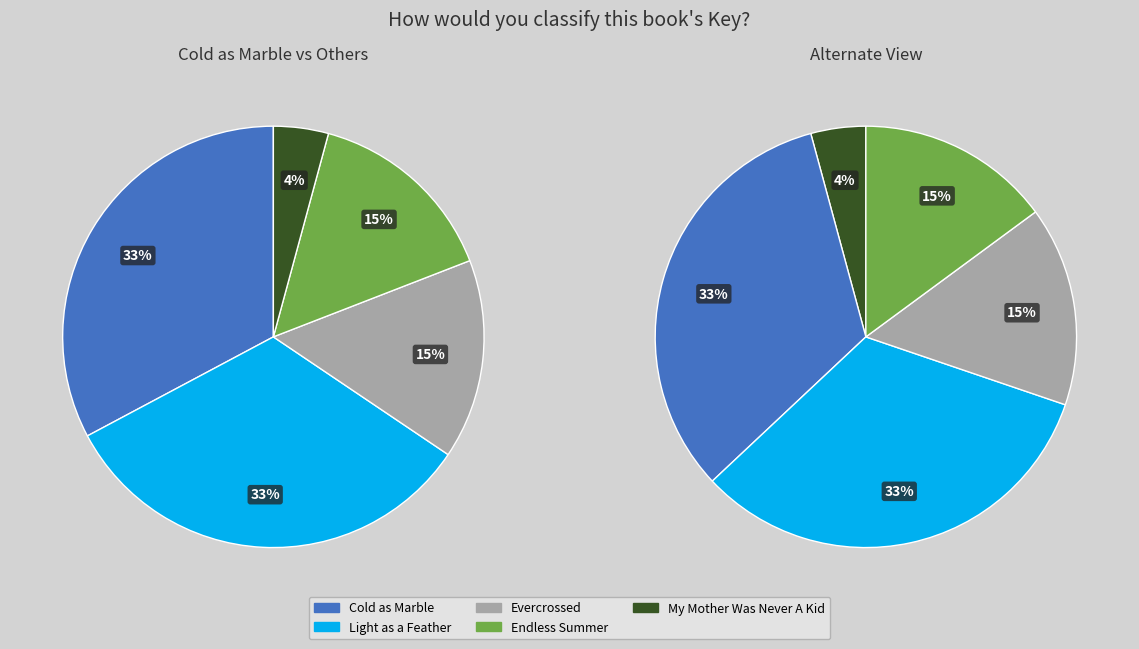

Is it true that Evercrossed is 27% of the pie?

False